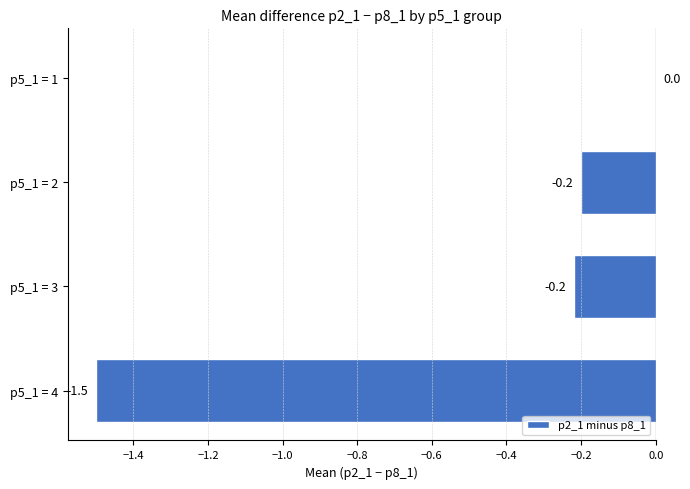

Are the bars horizontal?

Yes